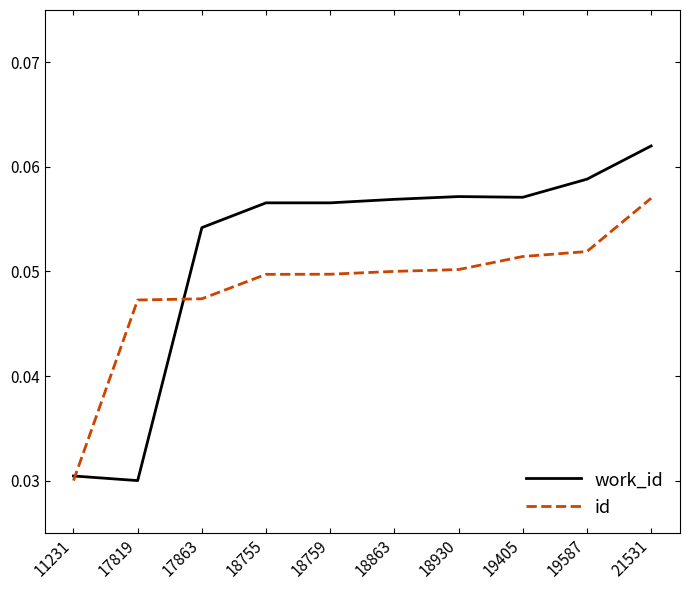

List the series in order of their overall mean, highest first.

work_id, id